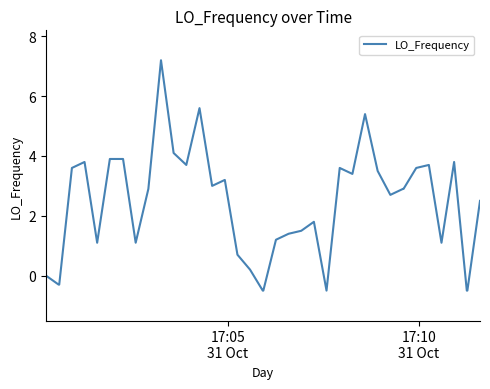

What is the smallest value displayed?

-0.5